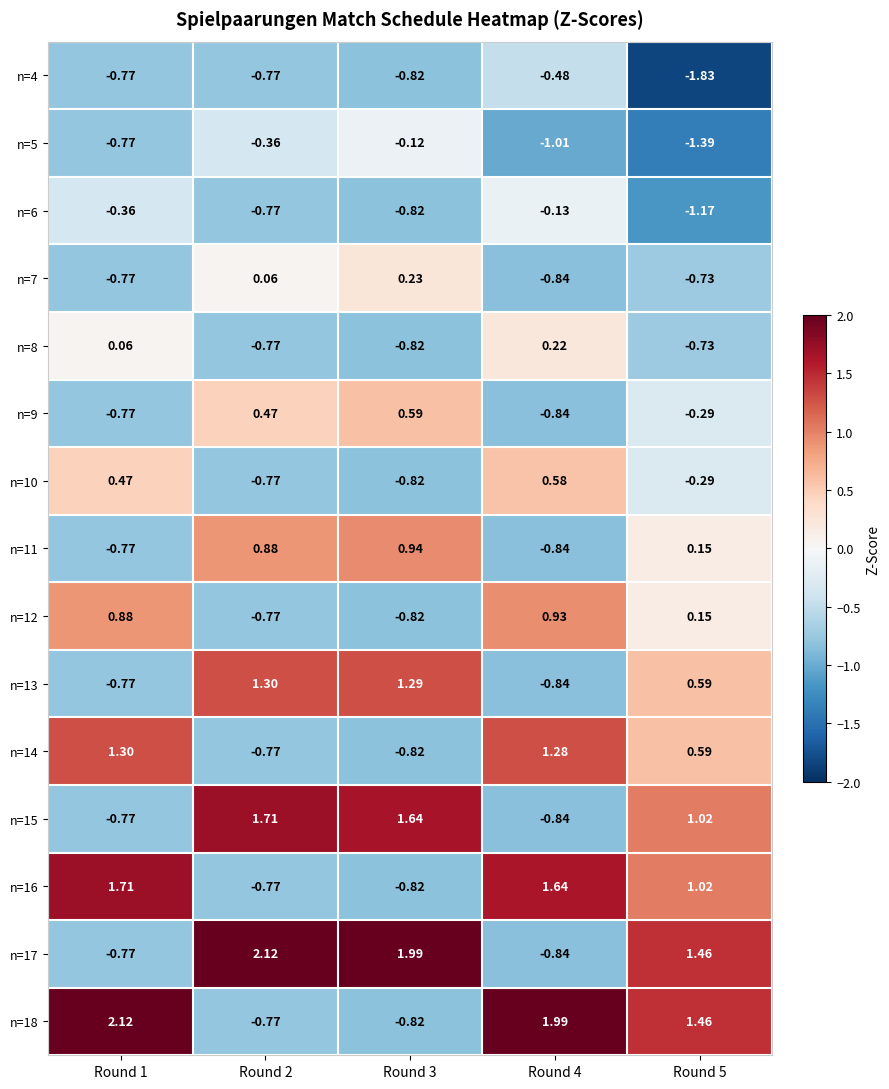

Is the value of n=13 at Round 2 greater than the value of n=18 at Round 2?

Yes